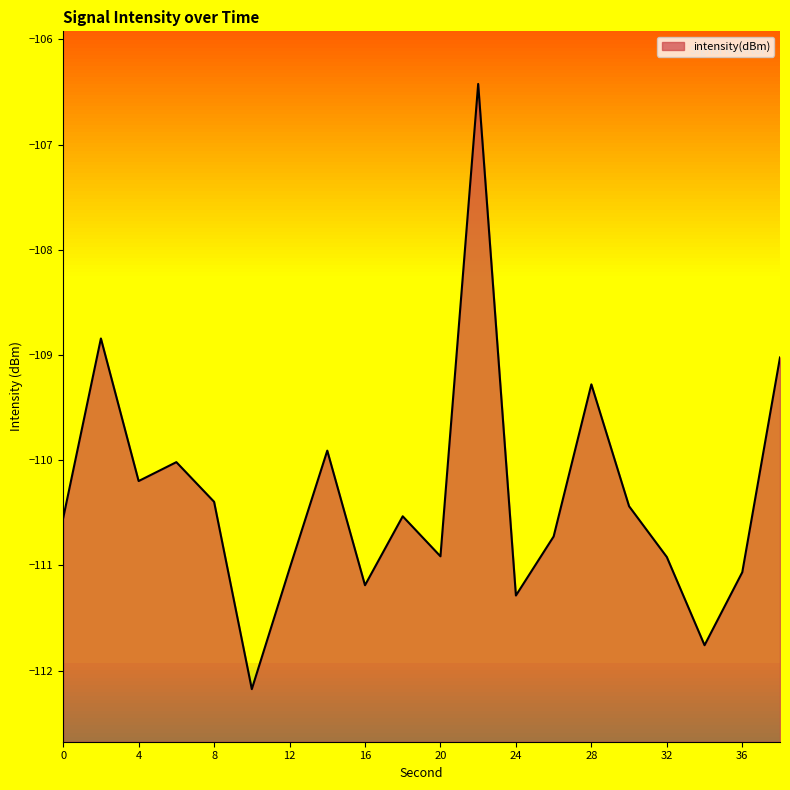

Reading left to right, list all the values displayed in this chart.

0=-110.6	2=-108.8	4=-110.2	6=-110.0	8=-110.4	10=-112.2	12=-111.0	14=-109.9	16=-111.2	18=-110.5	20=-110.9	22=-106.4	24=-111.3	26=-110.7	28=-109.3	30=-110.4	32=-110.9	34=-111.8	36=-111.1	38=-109.0